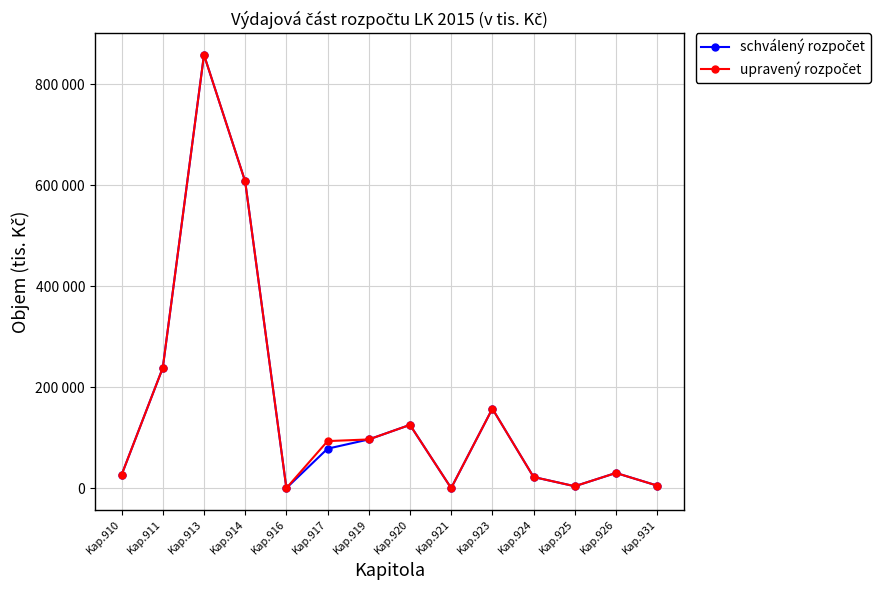

Does the chart have visible grid lines?

Yes